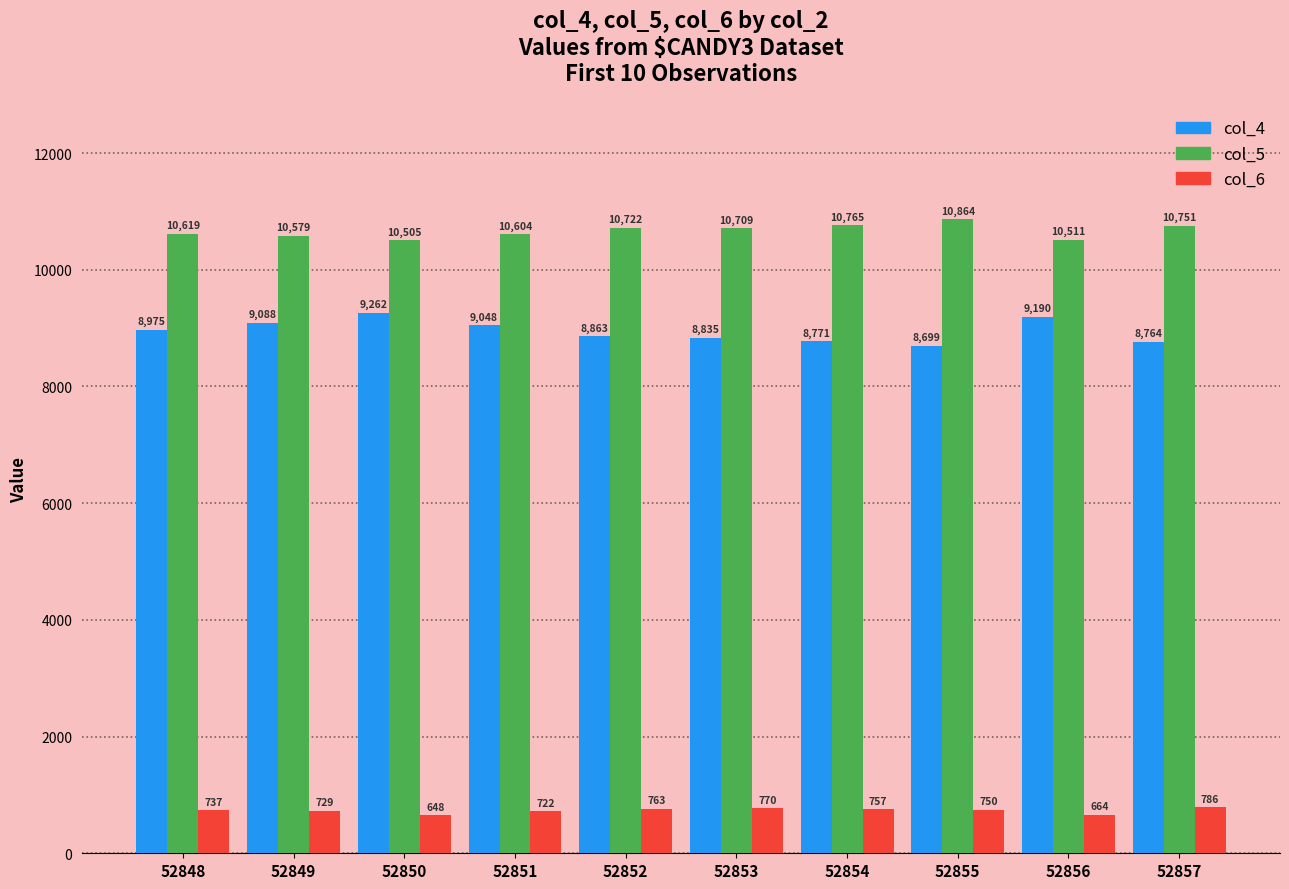

What is the lowest value of the col_4 series?

8699